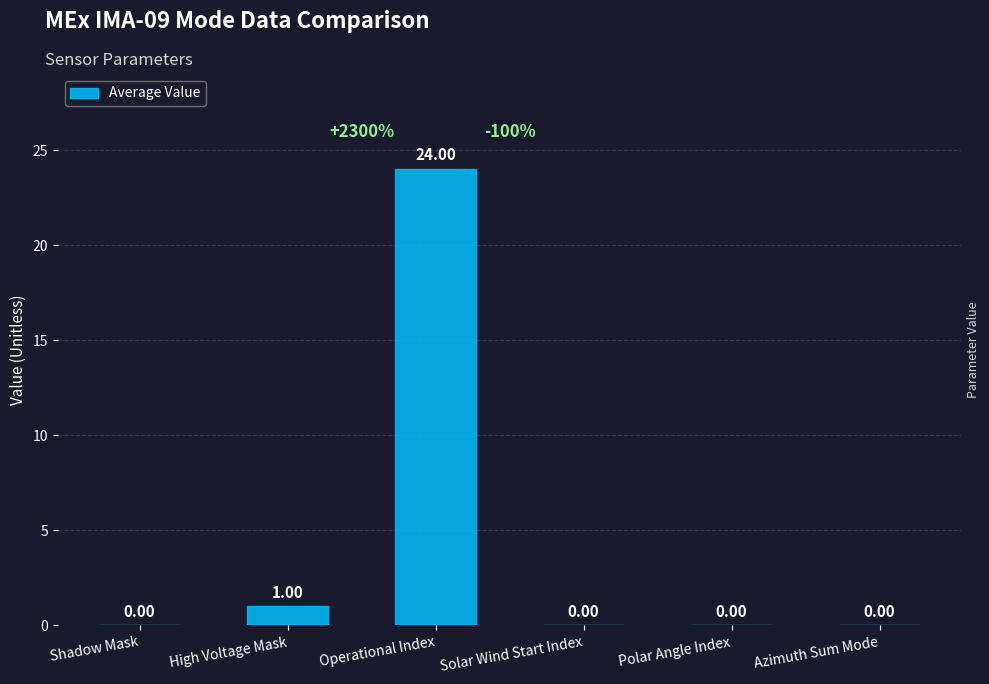

True or false: the data shows 0 at Azimuth Sum Mode.

True